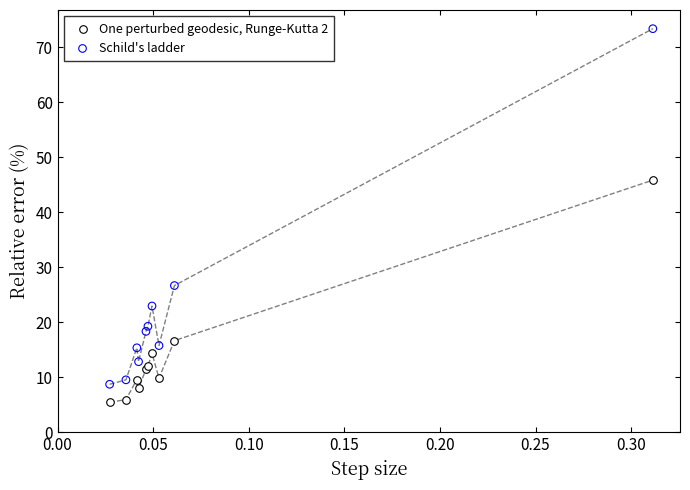

In the Schild's ladder series, what Y value is closest to 41?

26.7